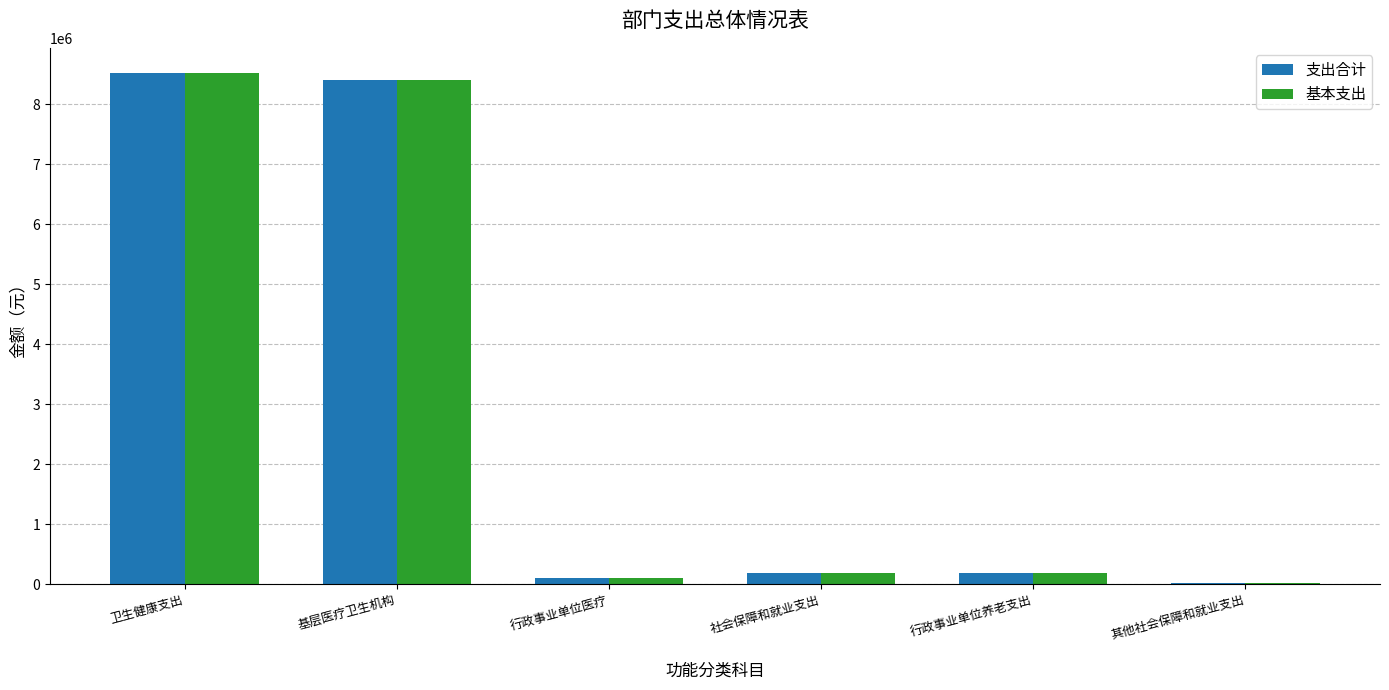

What value does the 基本支出 series have at 基层医疗卫生机构?

8401056.2